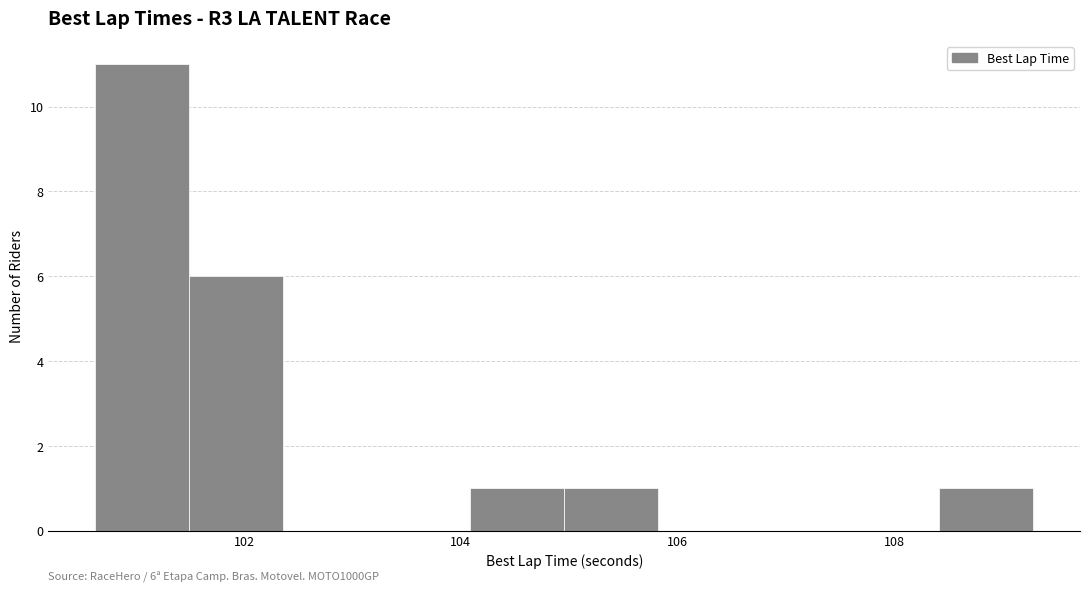

Which range on the x-axis has the tallest bar?

100.6 to 101.4